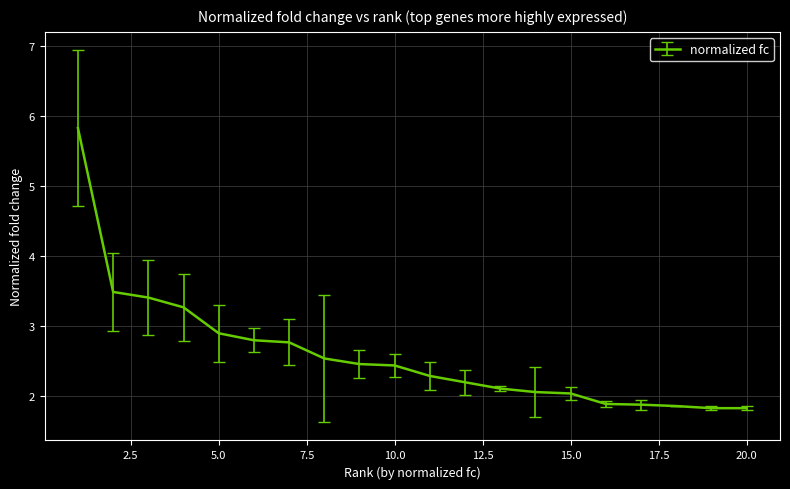

What is the greatest value displayed?

5.8